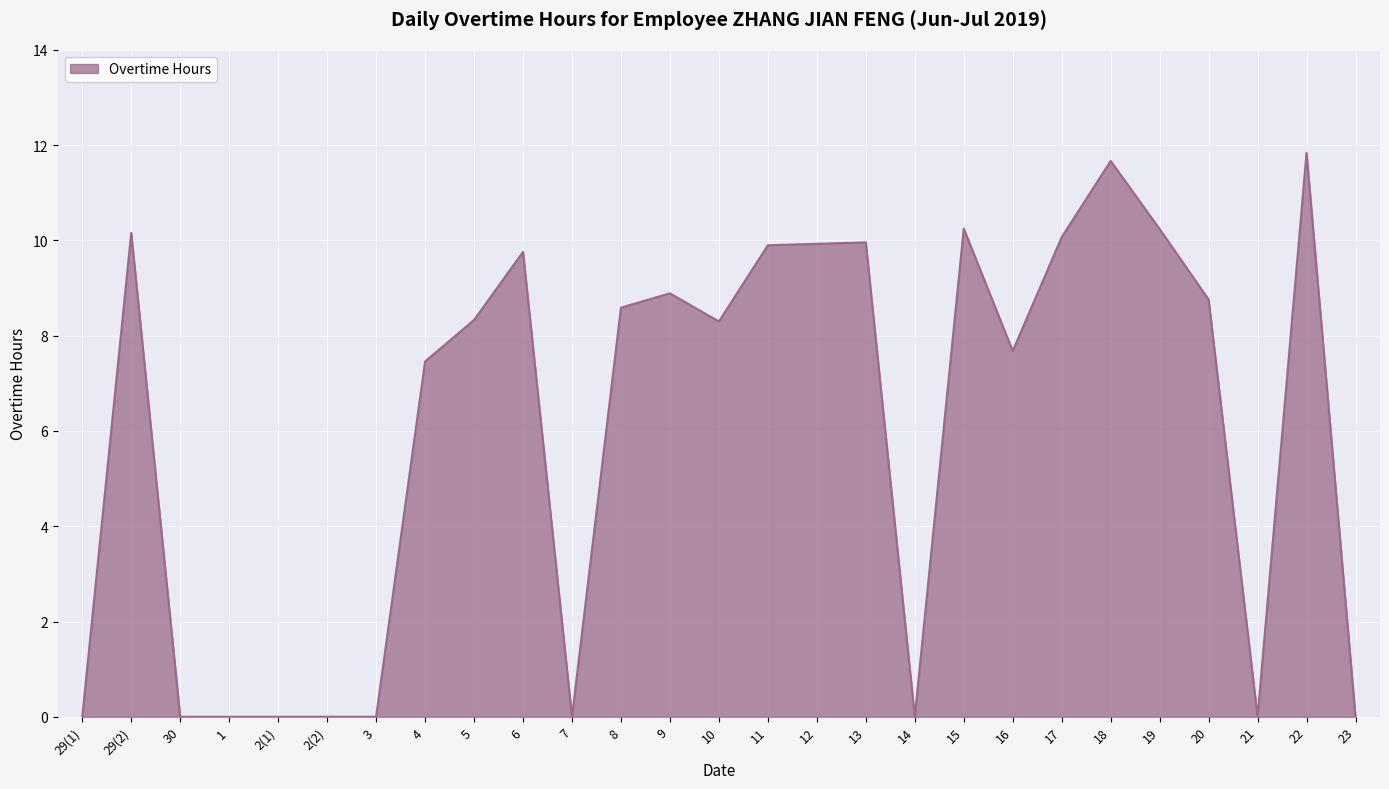

What is the sum of the values at 4 and 18?

19.1